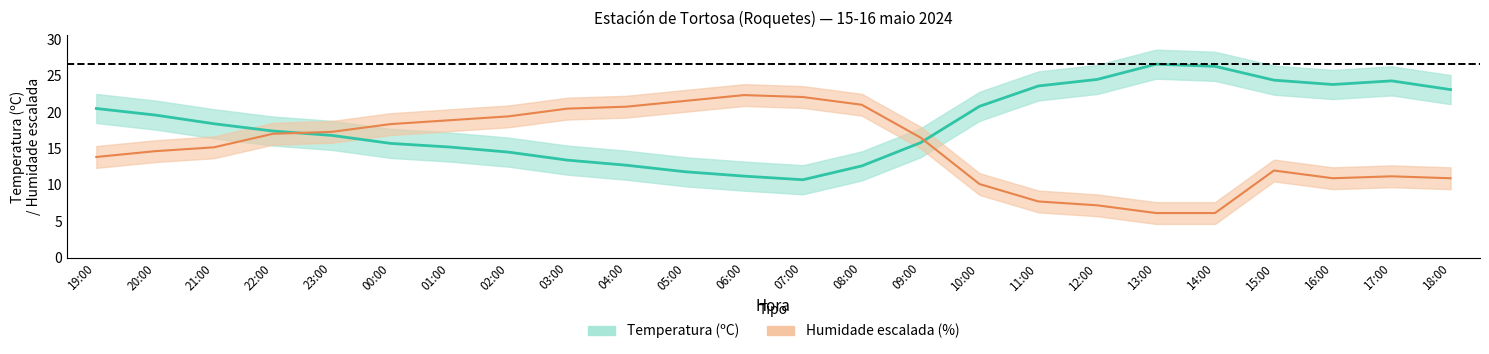

True or false: Humidade (%) and Temperatura (ºC) cross at least once.

True